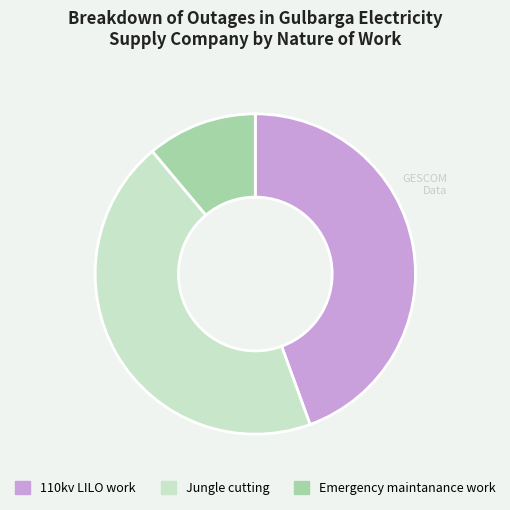

Does Emergency maintanance work represent more than half of the total?

No